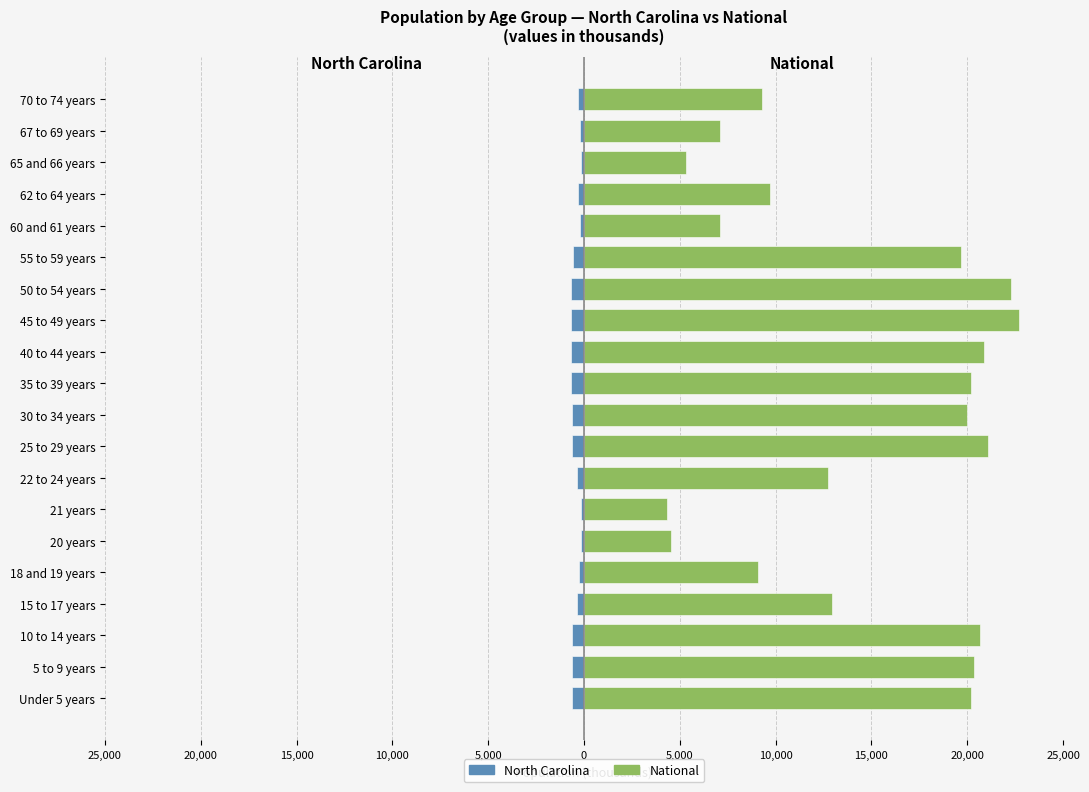

What is the total value across all series at 40 to 44 years?

20223.7